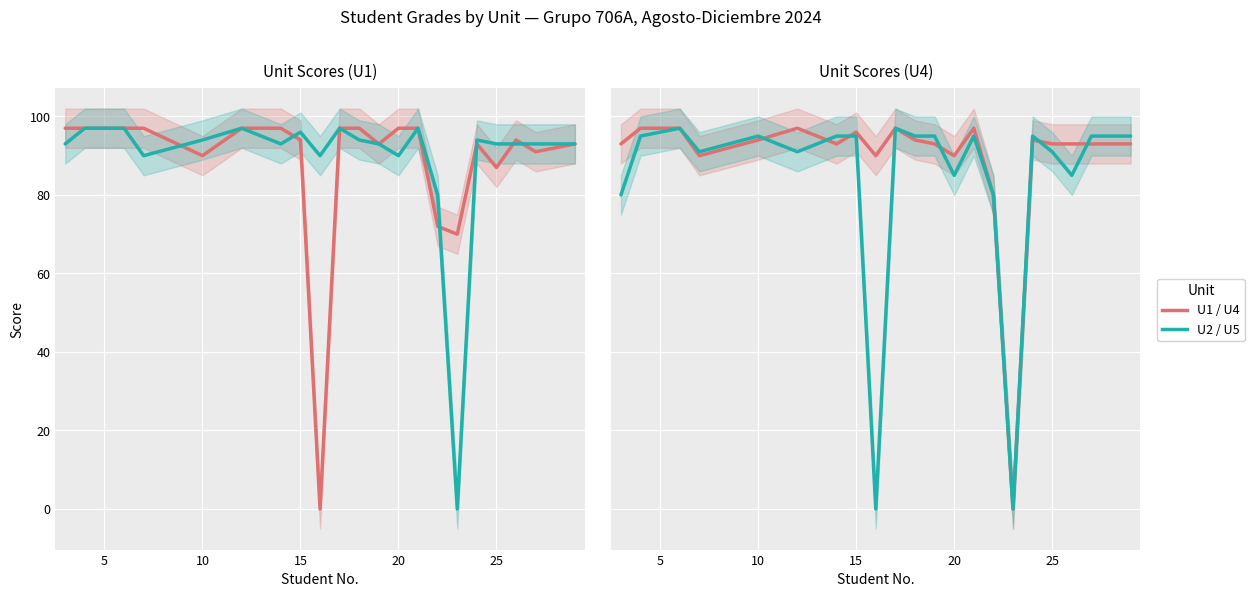

What is the highest value of the U1 series?

97